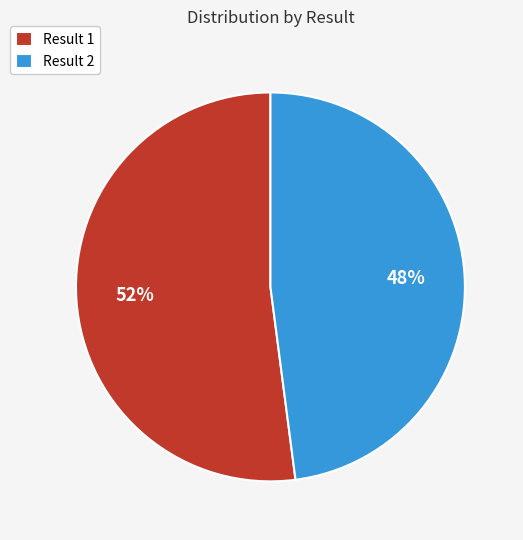

Approximately how many times larger is the value at Result 2 compared to Result 1?

0.9